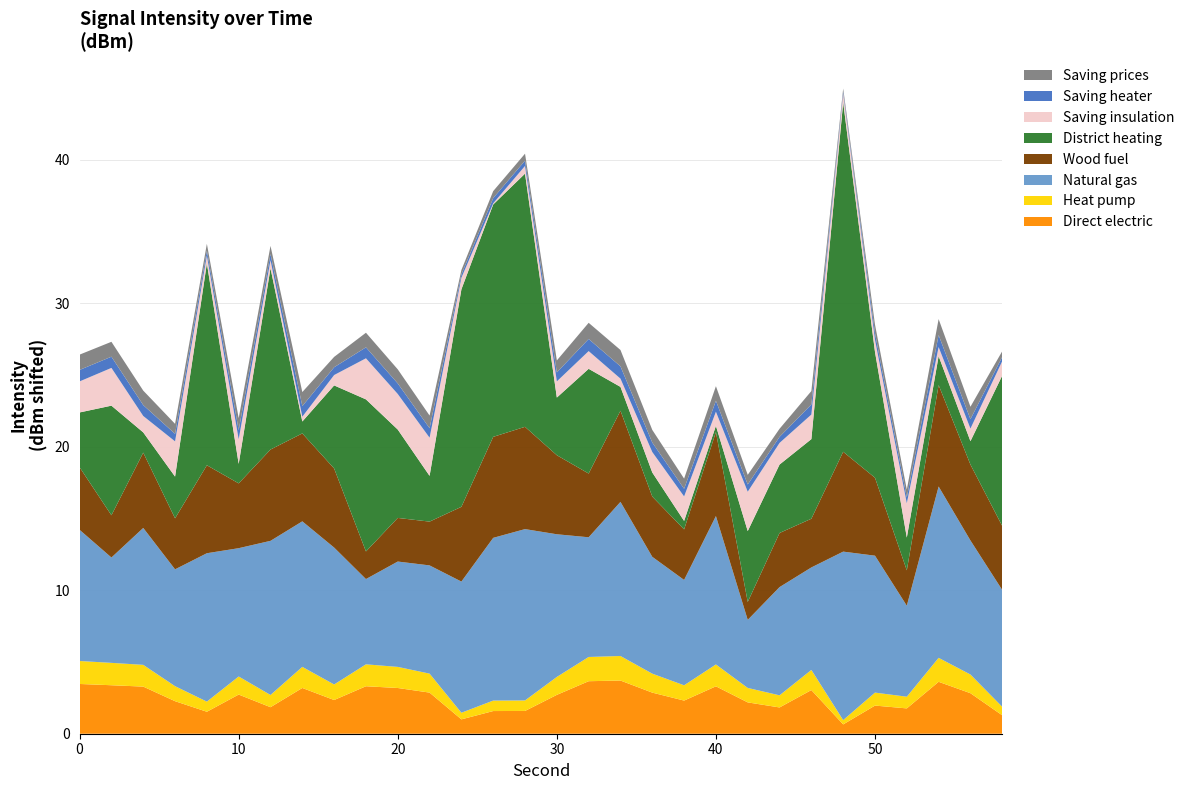

What is the maximum value for Direct electric?

3.7